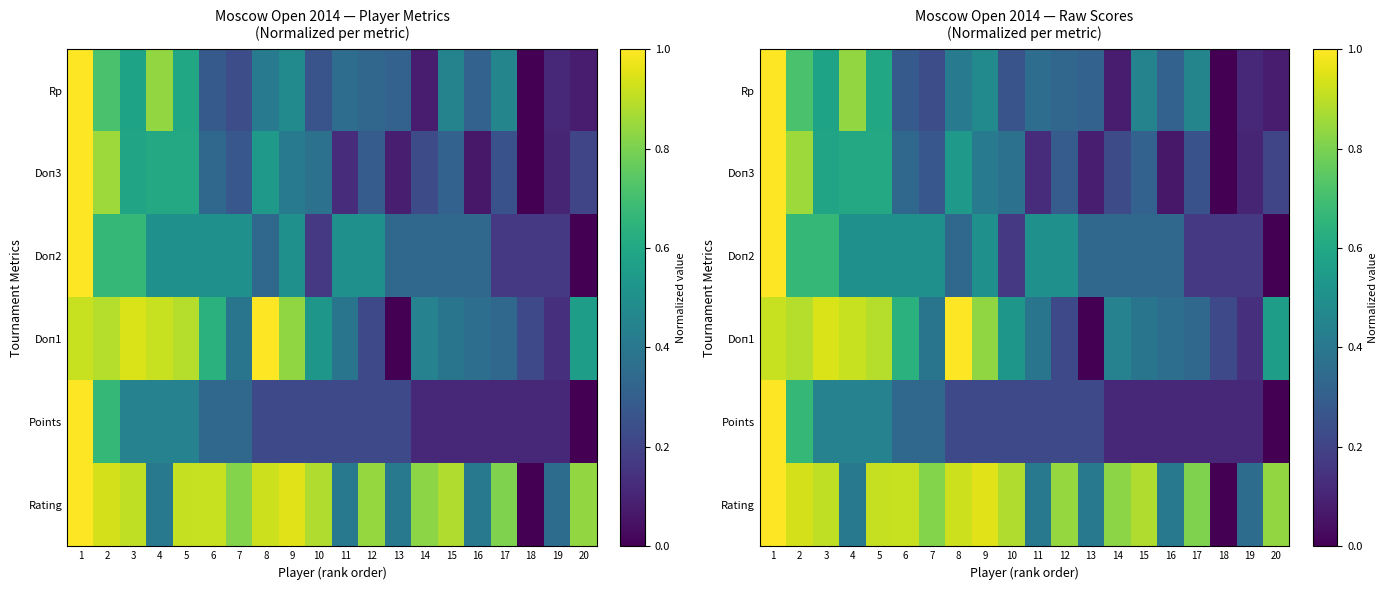

The Doп1 series shows 0.0 at 13. True or false?

True